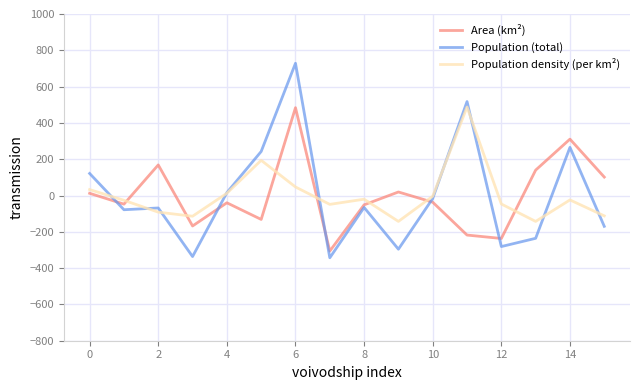

Which series has the largest range (max minus min)?

Population (total)